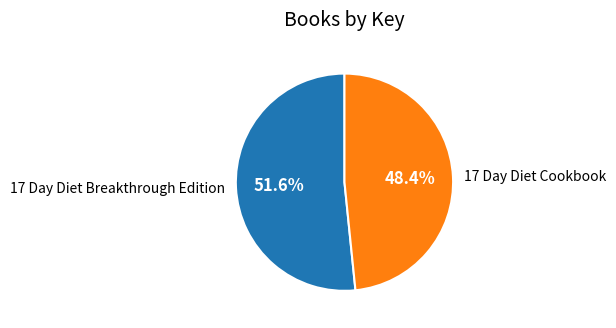

How much of the chart is everything except 17 Day Diet Cookbook?

51.6%